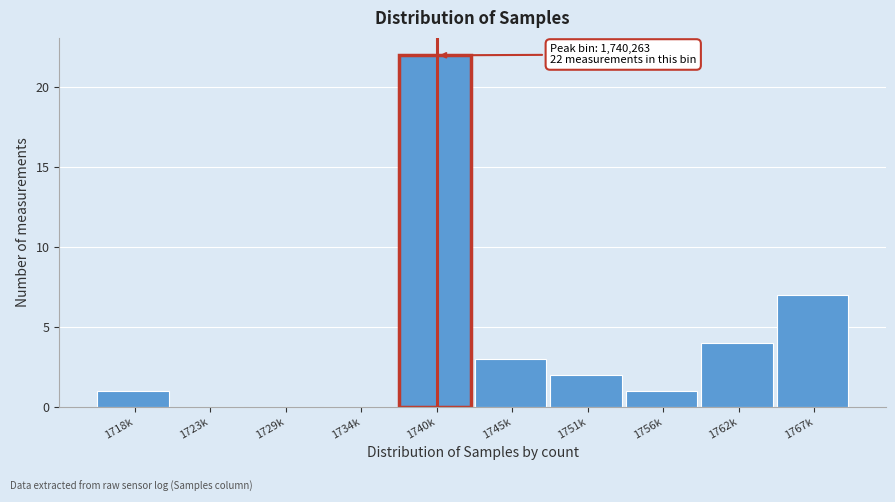

Reading left to right, what are all the values shown in this chart?

1718k=1	1723k=0	1729k=0	1734k=0	1740k=22	1745k=3	1751k=2	1756k=1	1762k=4	1767k=7